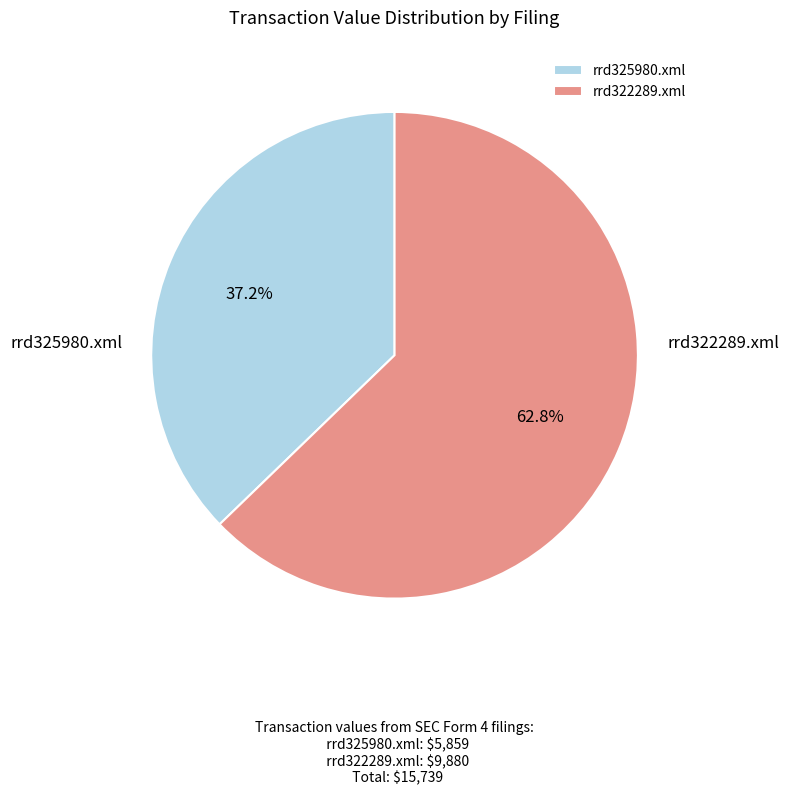

The rrd325980.xml slice represents 30% of the pie. True or false?

False